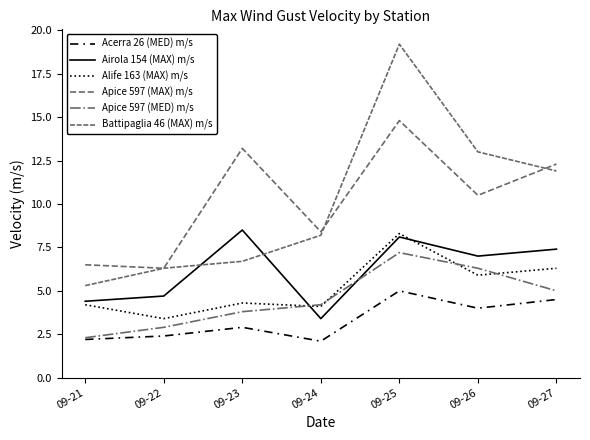

How many lines are shown in the chart?

6